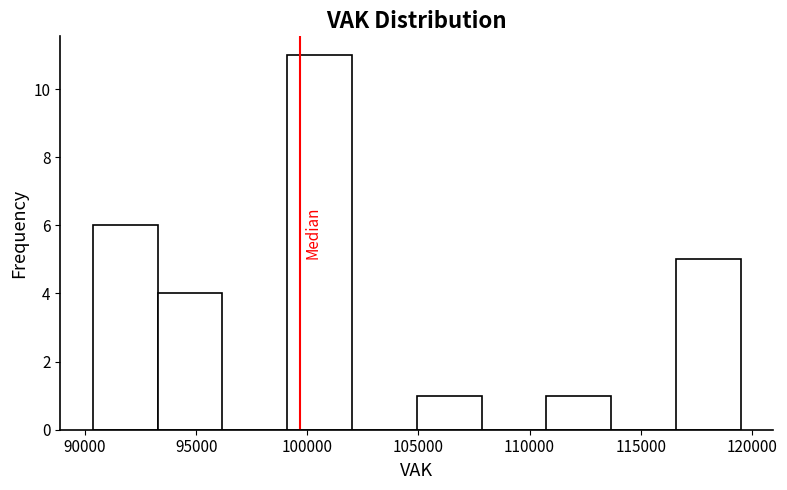

Reading left to right, transcribe this chart: for each bar, give the range it covers on the x-axis and its height. Neither the bar edges nor the heights are printed on the chart, so give them approximately, as read against the axes.

90500 to 93500: 6
93500 to 96000: 4
96000 to 99000: 0
99000 to 102000: 11
102000 to 105000: 0
105000 to 108000: 1
108000 to 111000: 0
111000 to 113500: 1
113500 to 116500: 0
116500 to 119500: 5